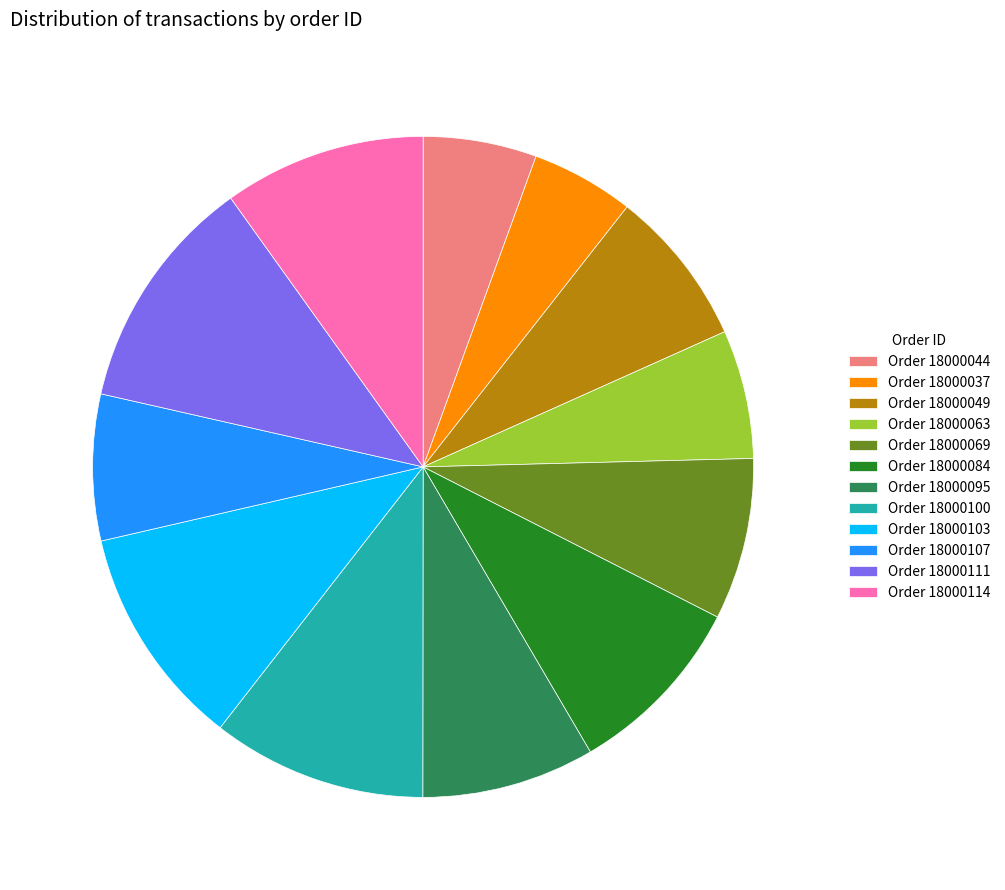

Is there any slice that represents more than half of the pie?

No